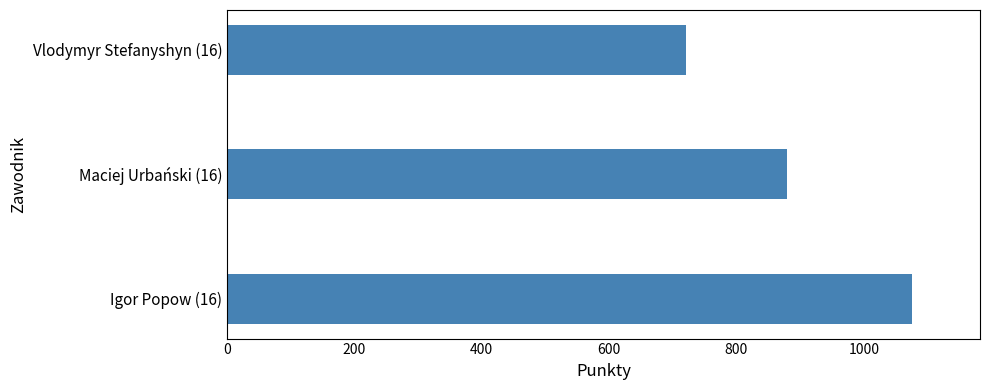

What is the difference between the maximum and second lowest values?

196